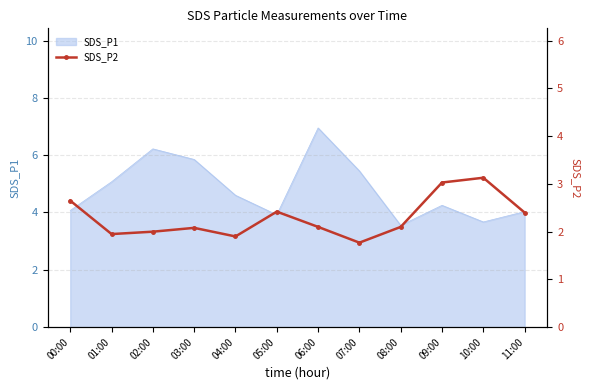

True or false: SDS_P1 has a value of 4.6 at 04:00.

True